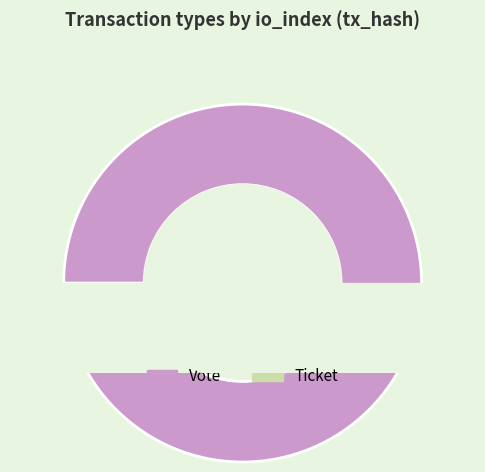

Which category has the smallest portion of the pie?

Ticket